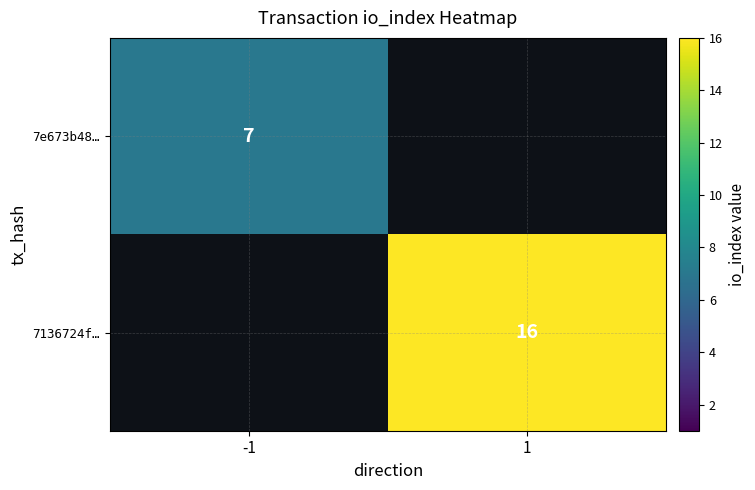

True or false: 7136724f… has a value of 16 at 1.

True